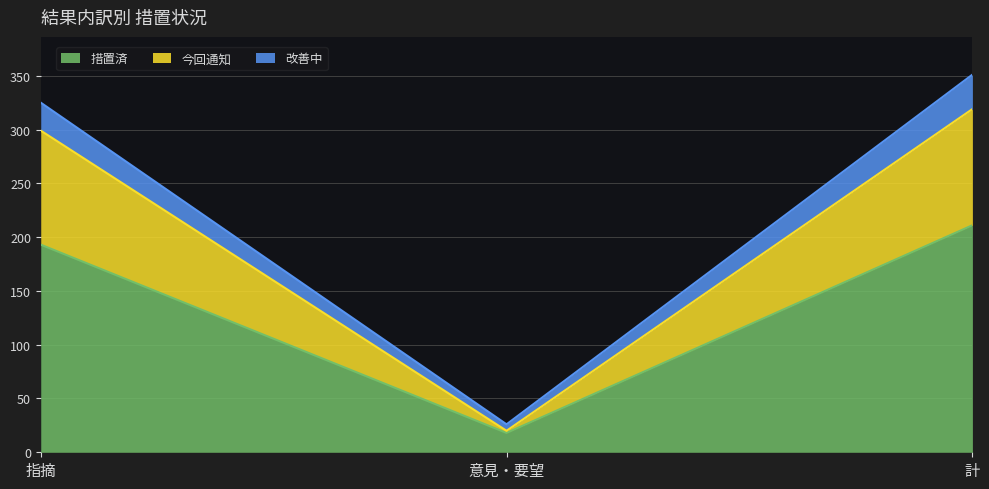

What is the lowest value of the 改善中 series?

26